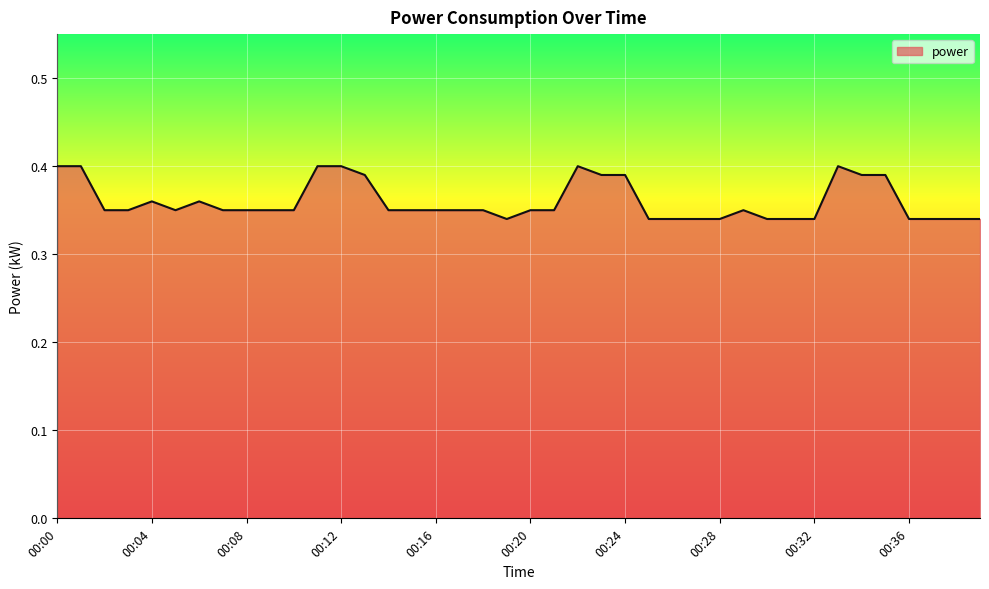

Does the chart display data point markers on the line(s)?

No